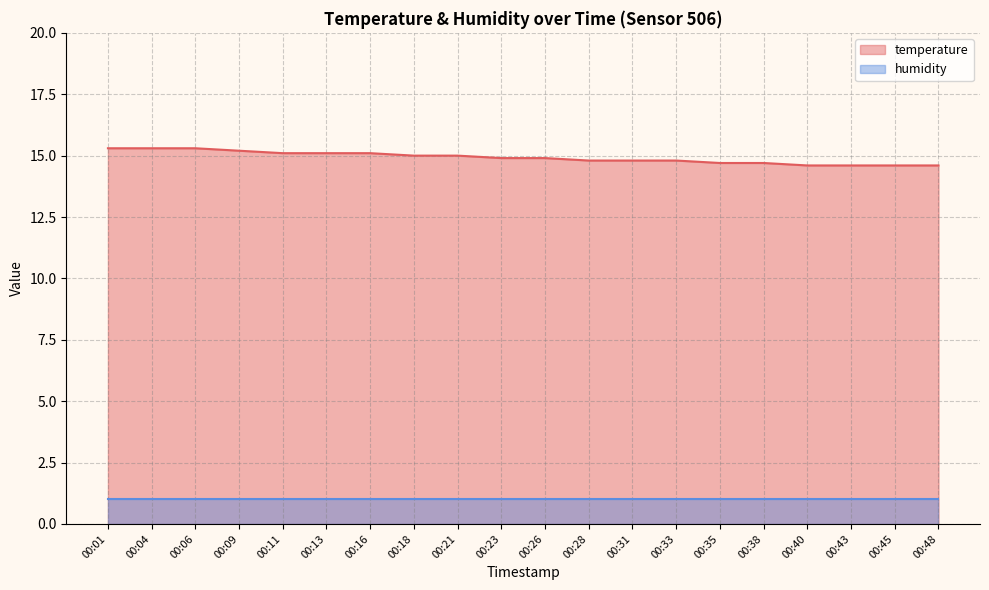

Rank the categories by value from lowest to highest.

00:40, 00:43, 00:45, 00:48, 00:35, 00:38, 00:28, 00:31, 00:33, 00:23, 00:26, 00:18, 00:21, 00:11, 00:13, 00:16, 00:09, 00:01, 00:04, 00:06